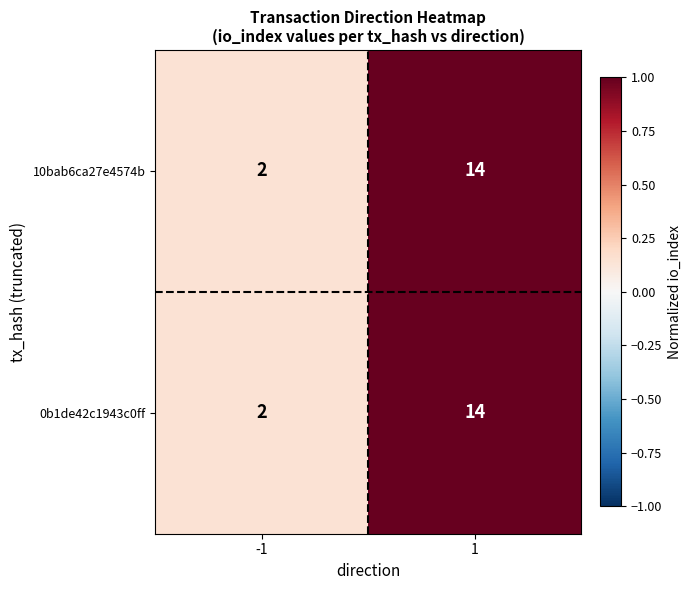

What is the sum of the 10bab6ca27e4574b values at -1 and 1?

16